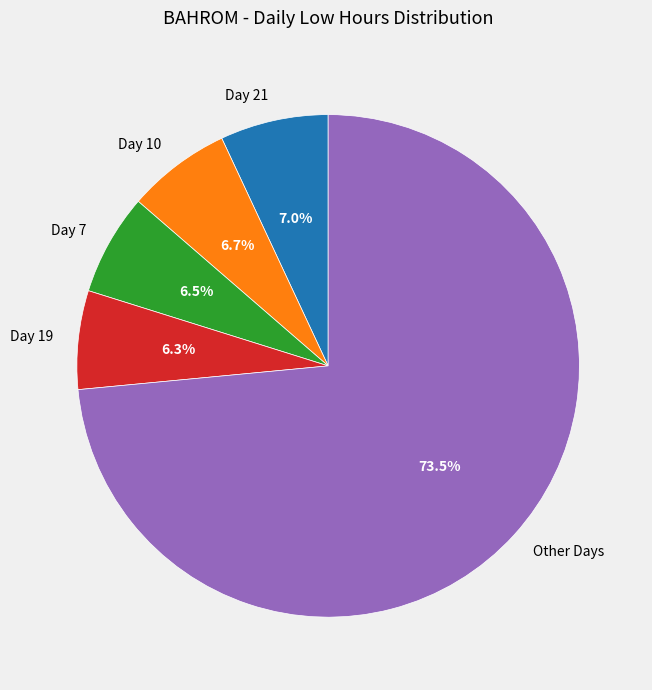

To the nearest percent, what is the difference between the largest and smallest slice percentages?

67%